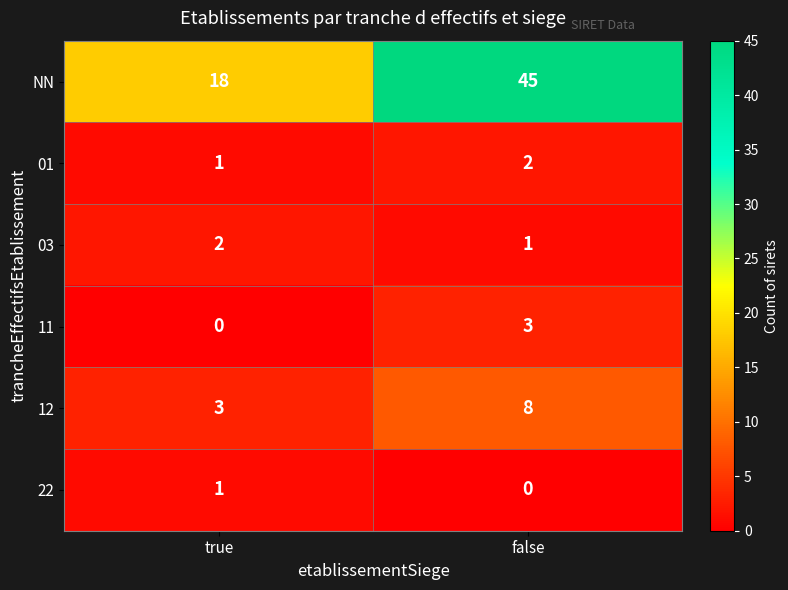

At which label does 01 reach its peak?

false